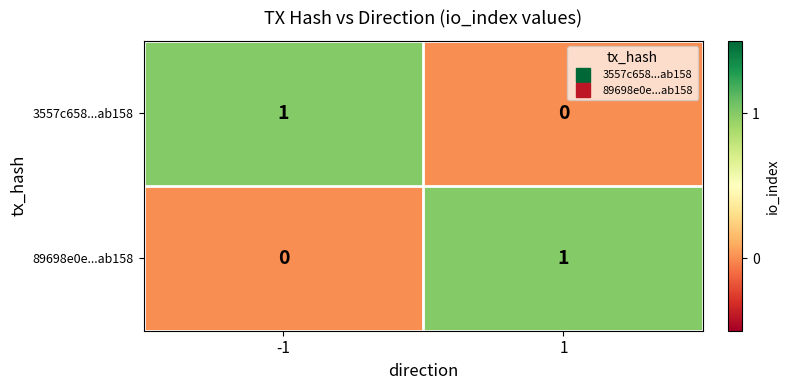

Rank the series at -1 from highest to lowest value.

3557c658...ab158, 89698e0e...ab158